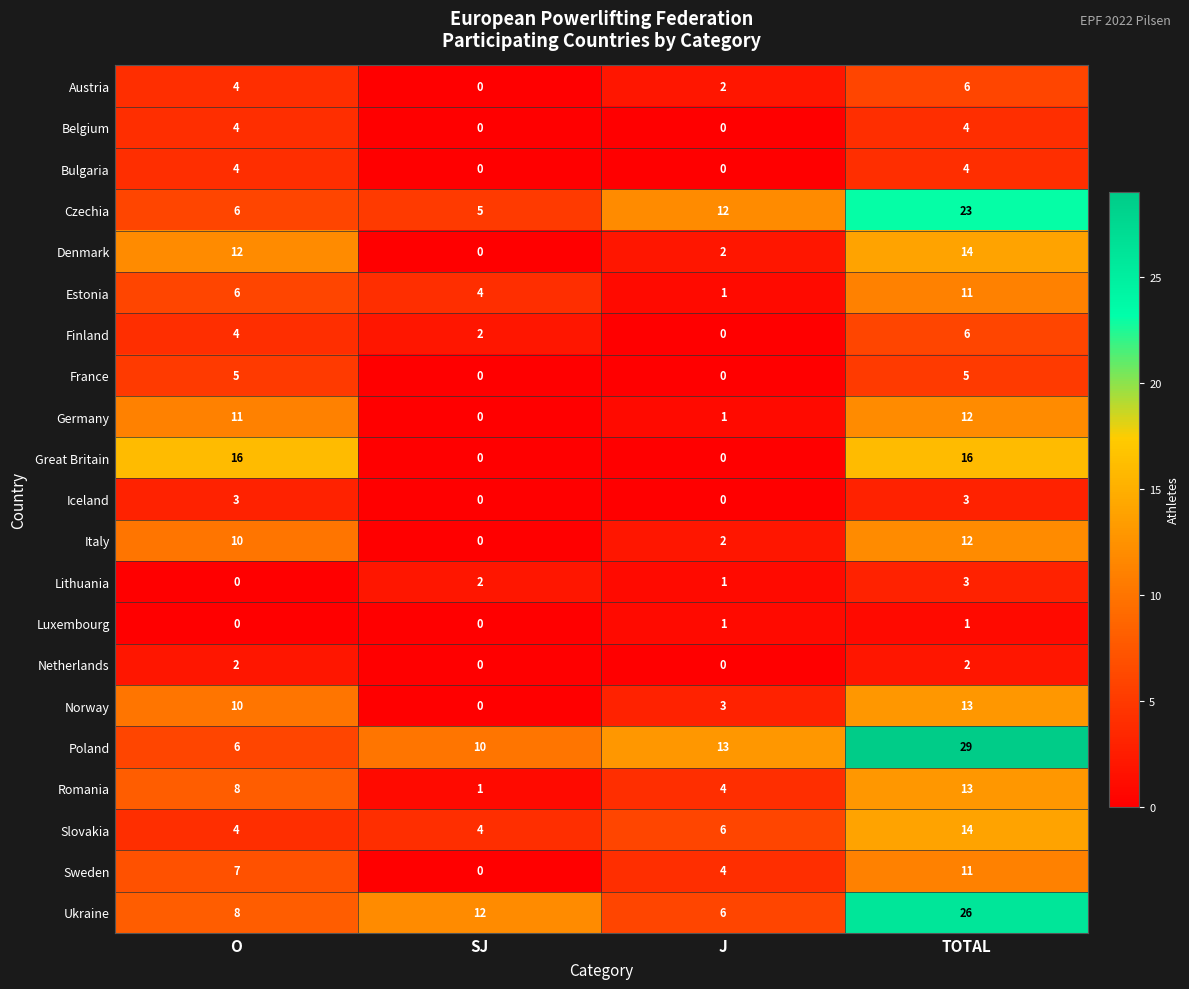

Which series has the largest total across all categories?

Poland